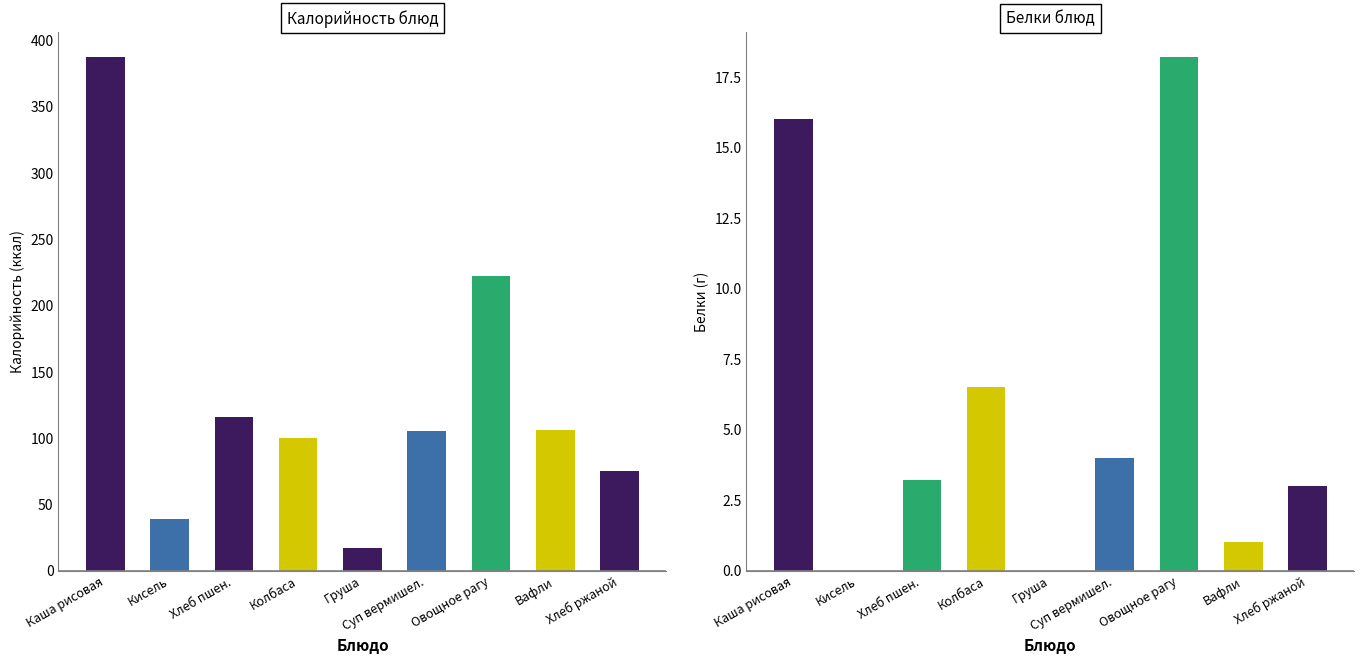

What is the spread (max minus min) of values at Пшеничный?

112.8